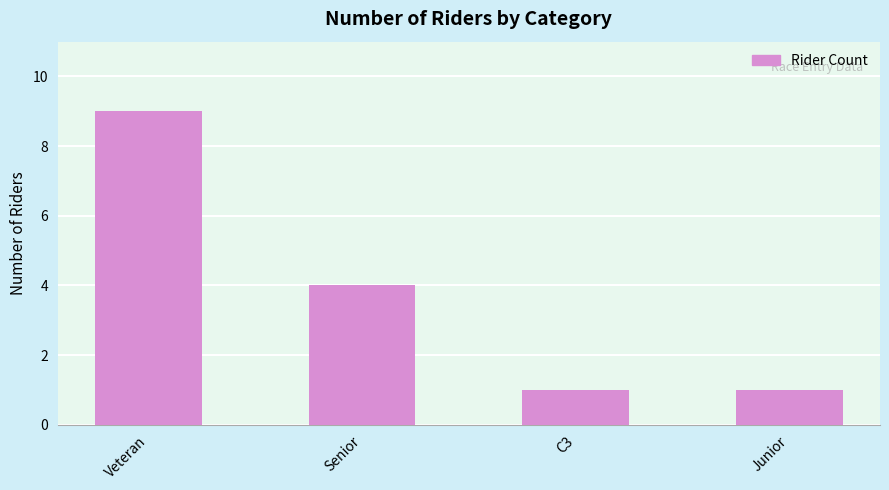

What is the difference between the second highest and minimum values?

3